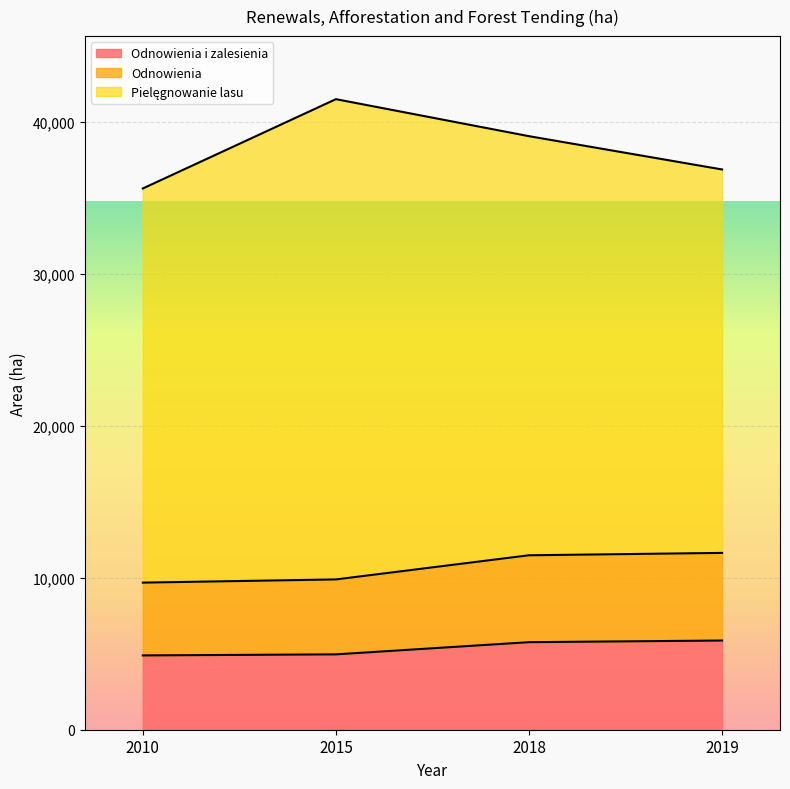

True or false: Odnowienia has more than 1 points higher than both neighbors.

False